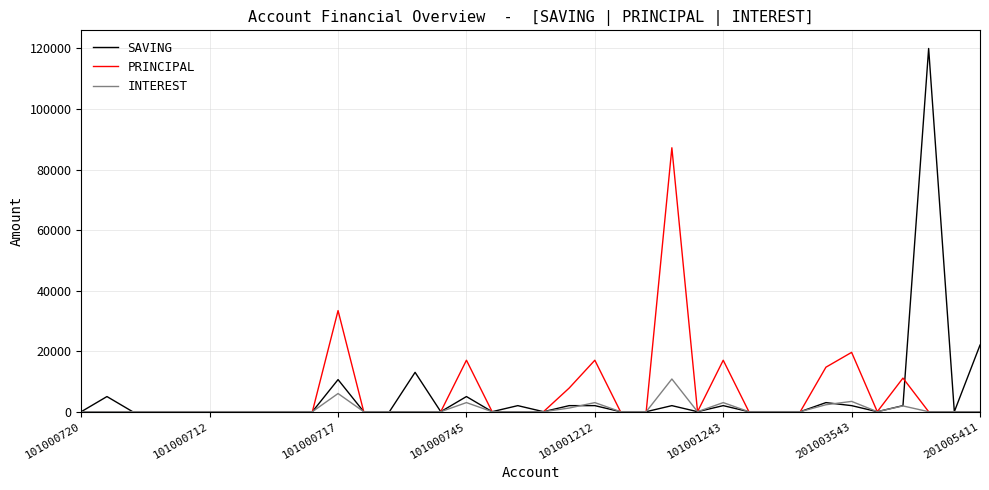

Which series has the widest spread of values?

SAVING